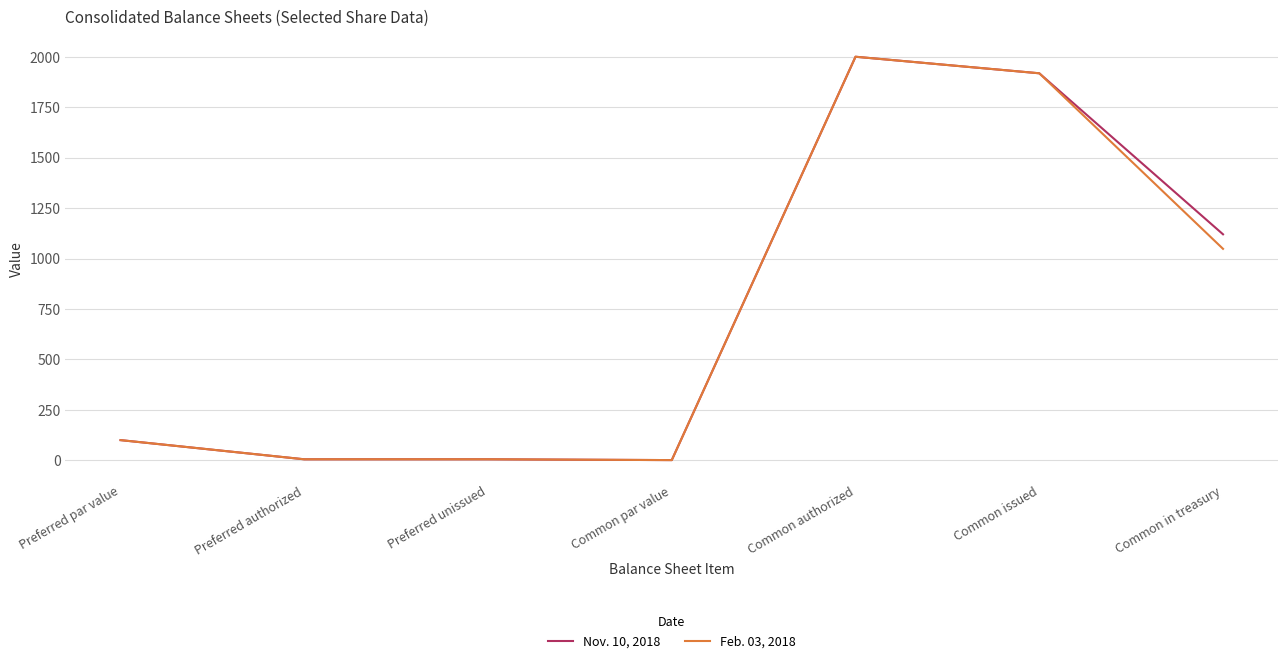

Is it true that Feb. 03, 2018 equals 1400 at Common in treasury?

False